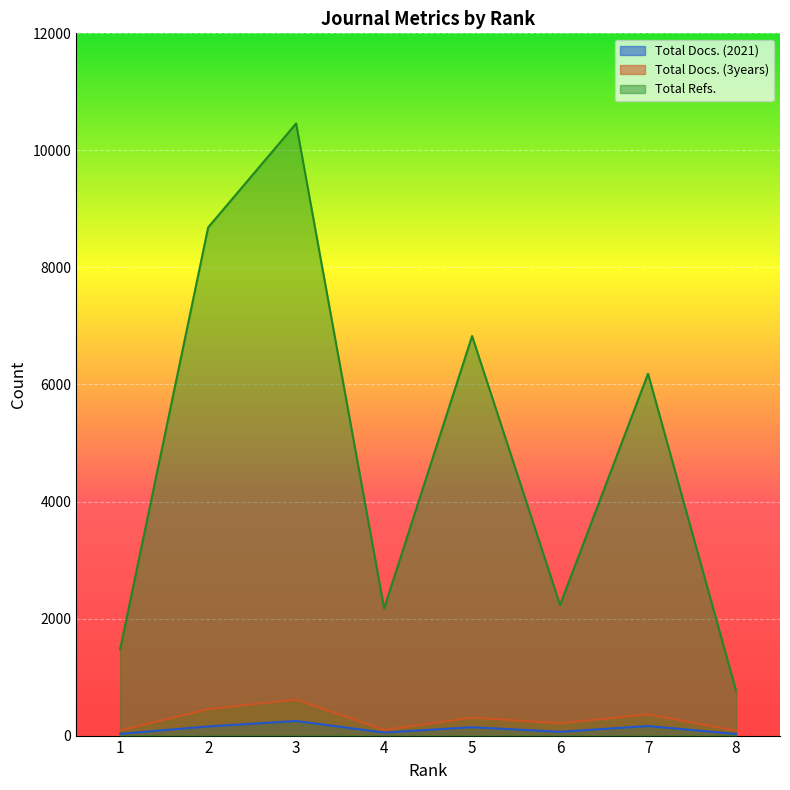

True or false: Total Refs. and Total Docs. (3years) cross at least once.

False